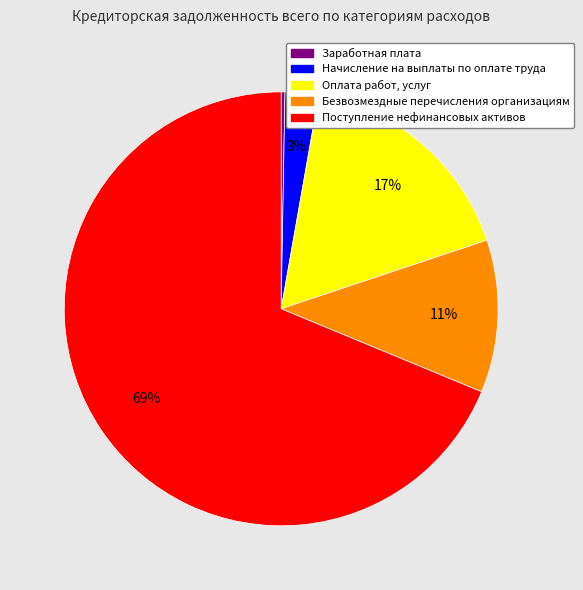

Which slice is the smallest?

Заработная плата